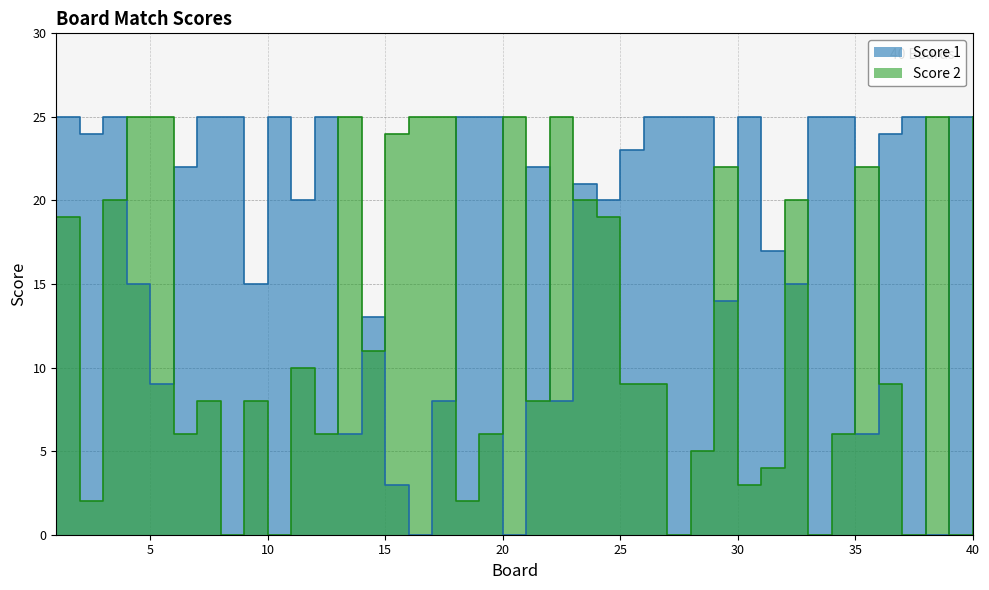

How many series are shown in this chart?

2